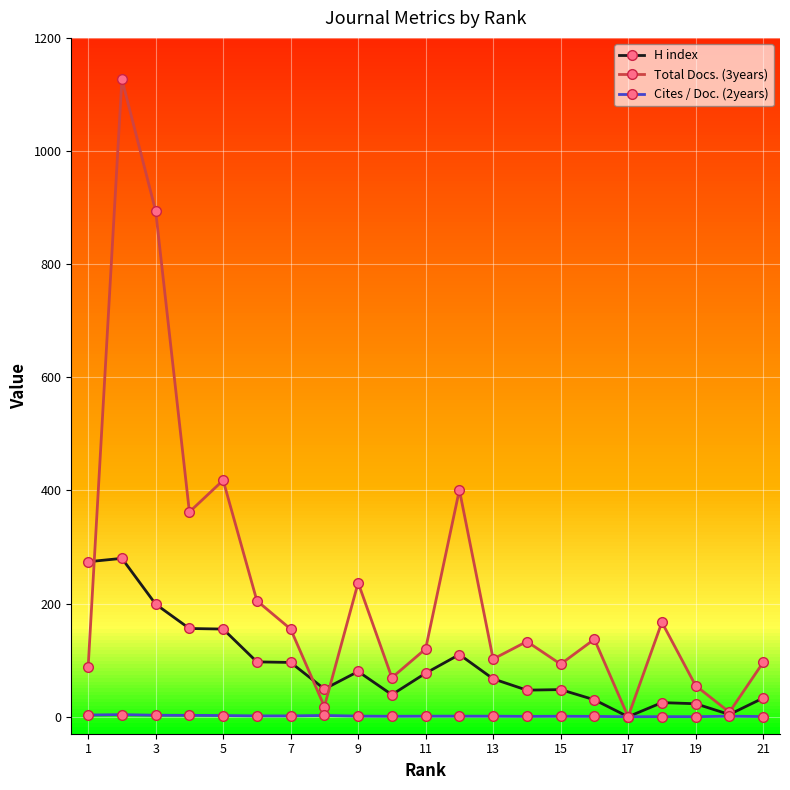

True or false: H index has more than 1 points higher than both neighbors.

True